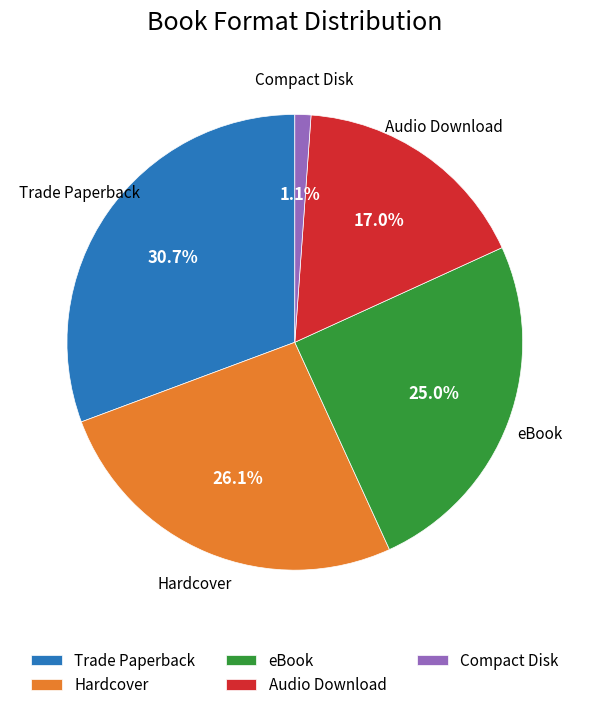

Does Trade Paperback represent more than half of the total?

No